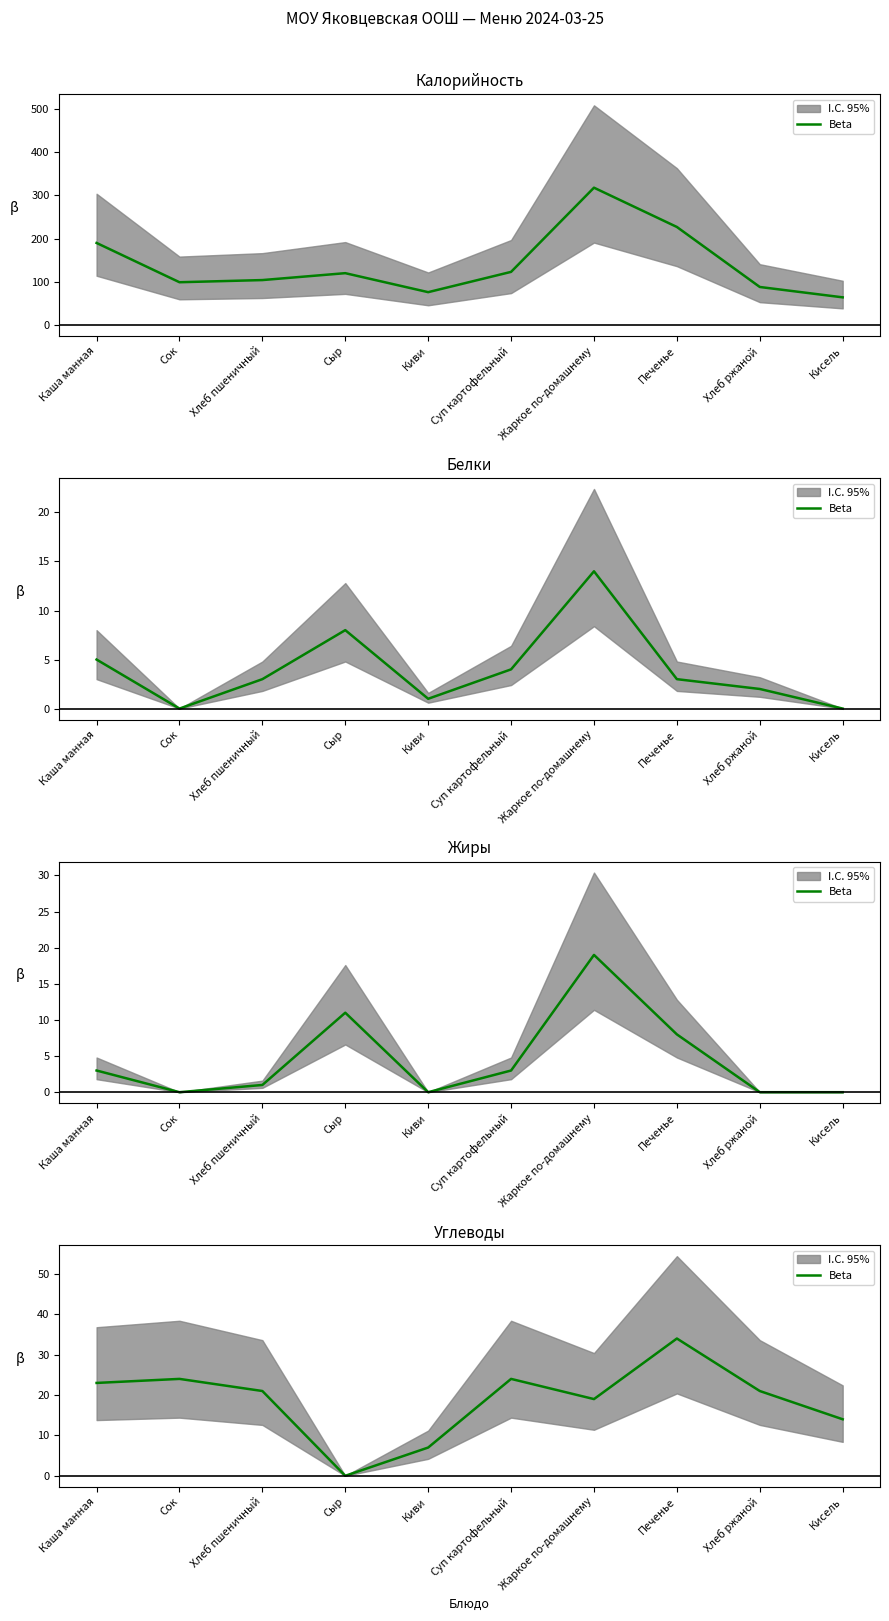

What position from the left is Каша манная?

1